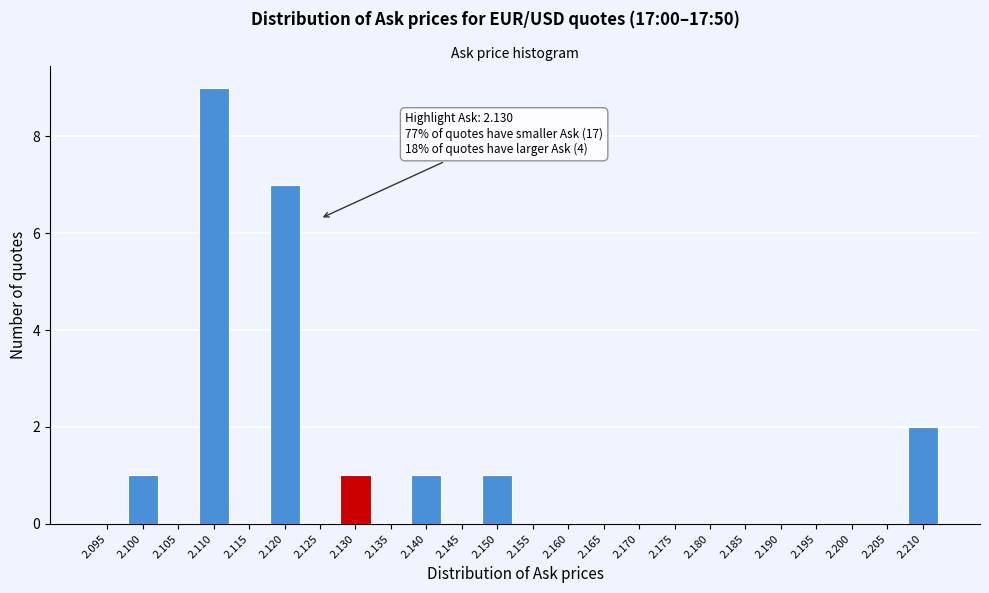

Reading left to right, list all the values displayed in this chart.

2.095=0	2.100=1	2.105=0	2.110=9	2.115=0	2.120=7	2.125=0	2.130=1	2.135=0	2.140=1	2.145=0	2.150=1	2.155=0	2.160=0	2.165=0	2.170=0	2.175=0	2.180=0	2.185=0	2.190=0	2.195=0	2.200=0	2.205=0	2.210=2